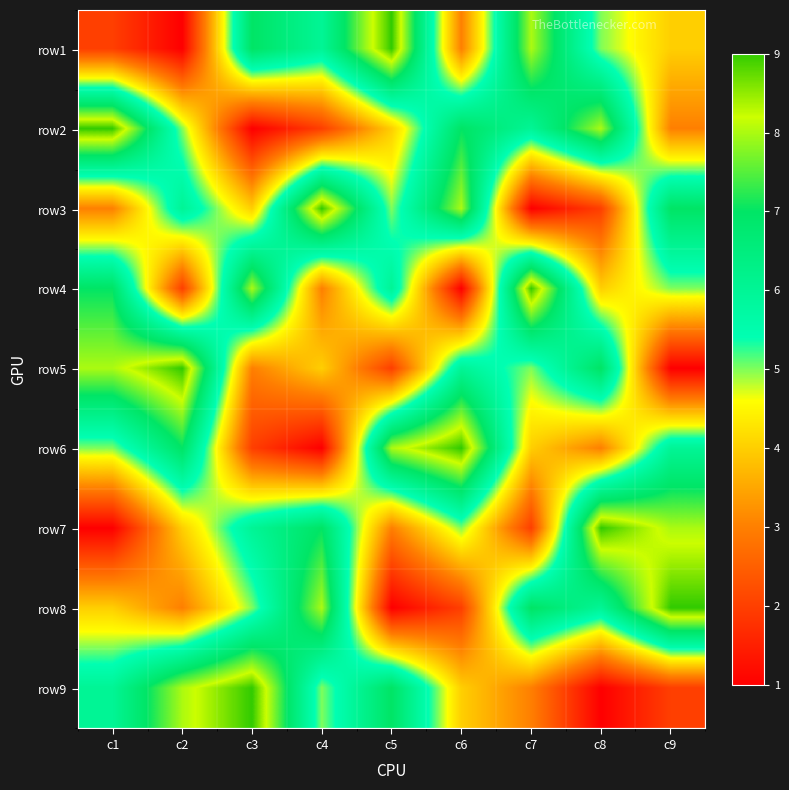

At c1, list the series in order from largest to smallest.

row2, row5, row4, row9, row6, row8, row3, row1, row7